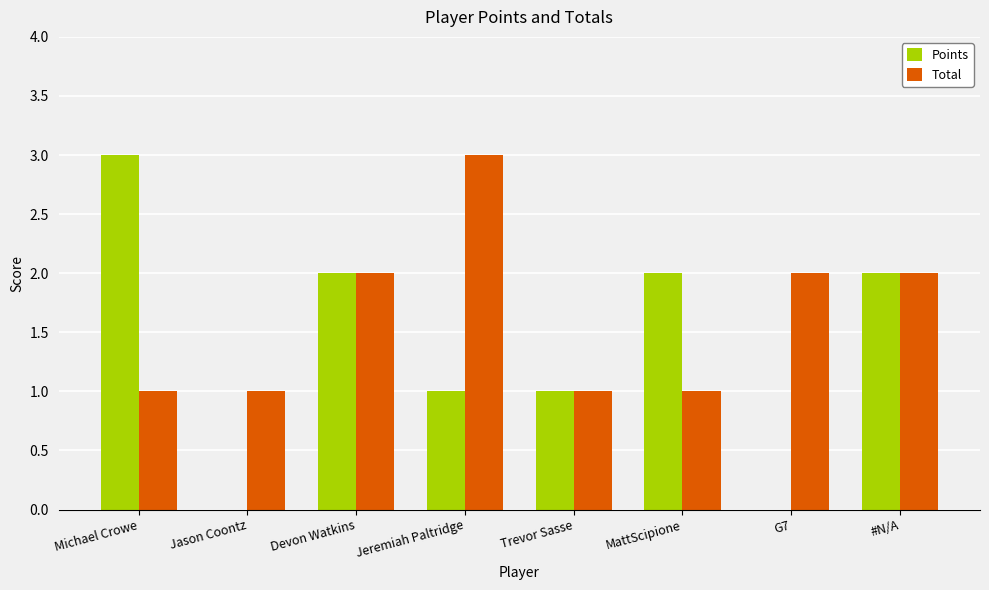

The value of Points at G7 is 0. True or false?

True